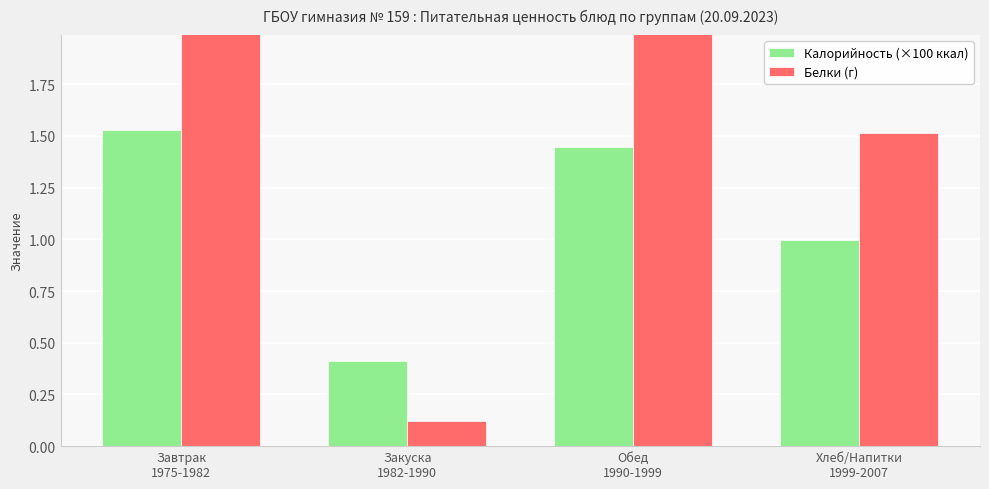

The value of Калорийность (×100 ккал) at Хлеб/Напитки
1999-2007 is 1.3. True or false?

False